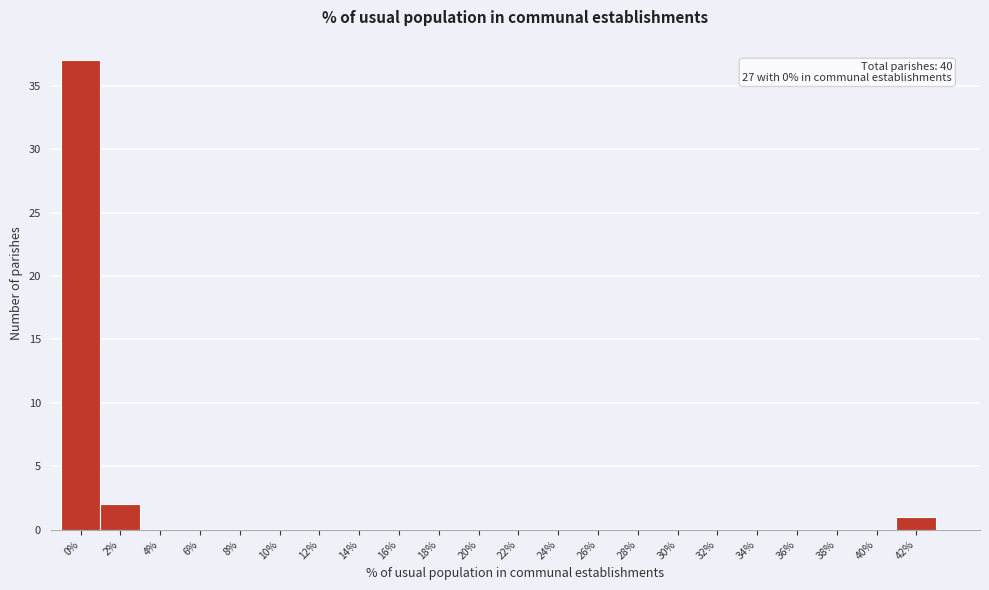

Reading right to left, list all the values displayed in this chart.

42%=1	40%=0	38%=0	36%=0	34%=0	32%=0	30%=0	28%=0	26%=0	24%=0	22%=0	20%=0	18%=0	16%=0	14%=0	12%=0	10%=0	8%=0	6%=0	4%=0	2%=2	0%=37